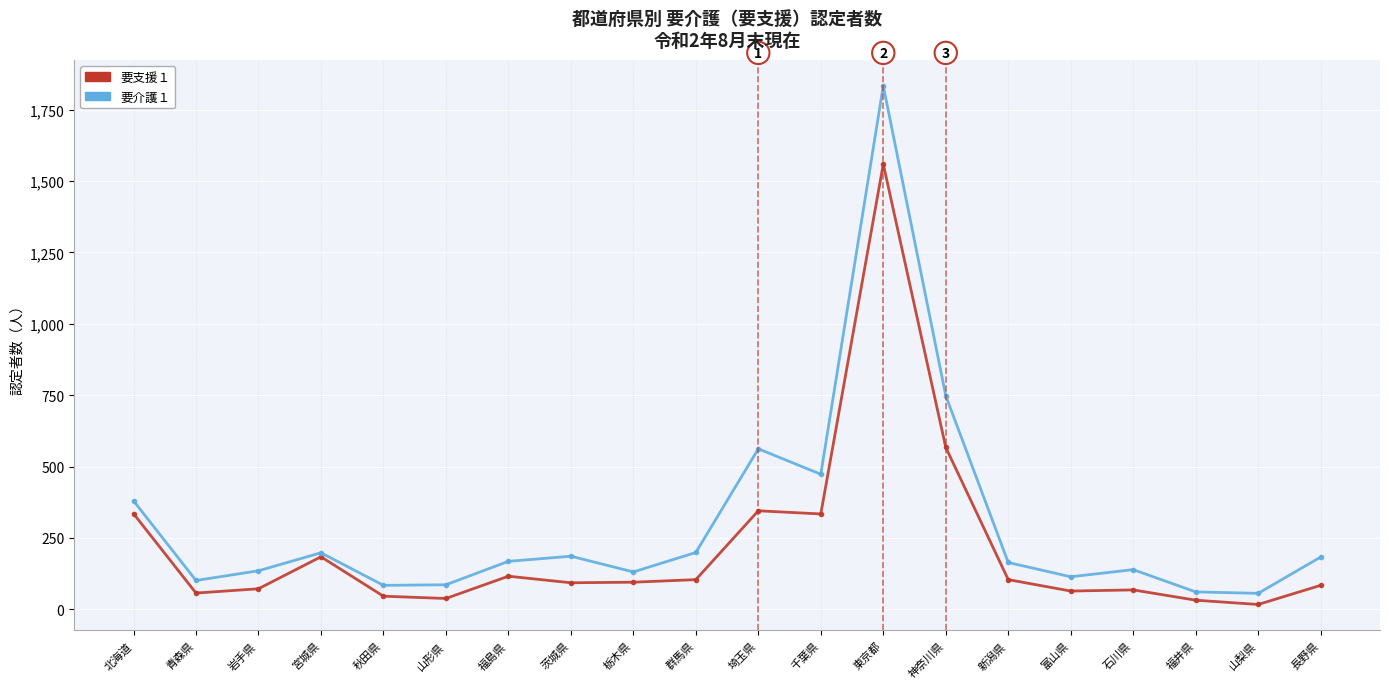

Which series has the largest range (max minus min)?

要介護１